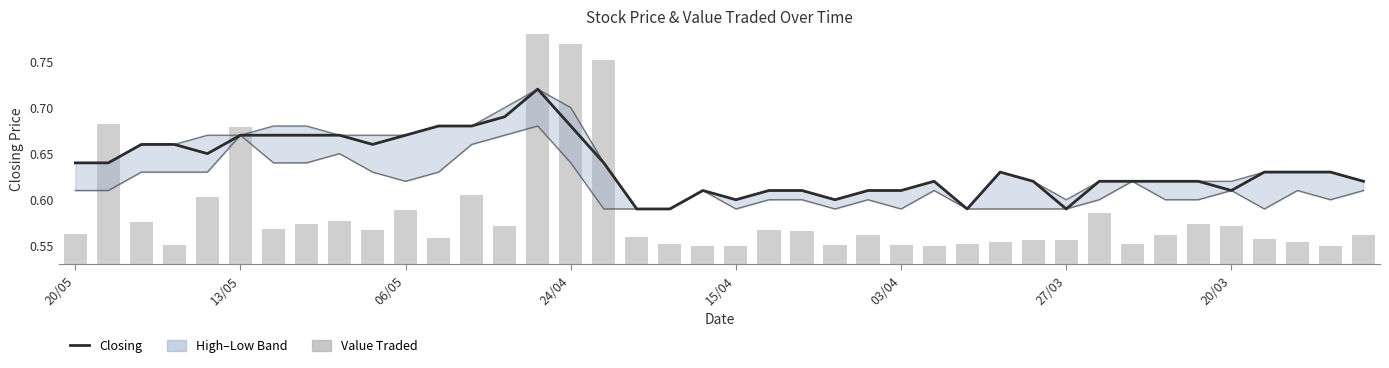

Rank the series by their maximum value, from lowest to highest.

Low, Closing, High, Value Traded (scaled)